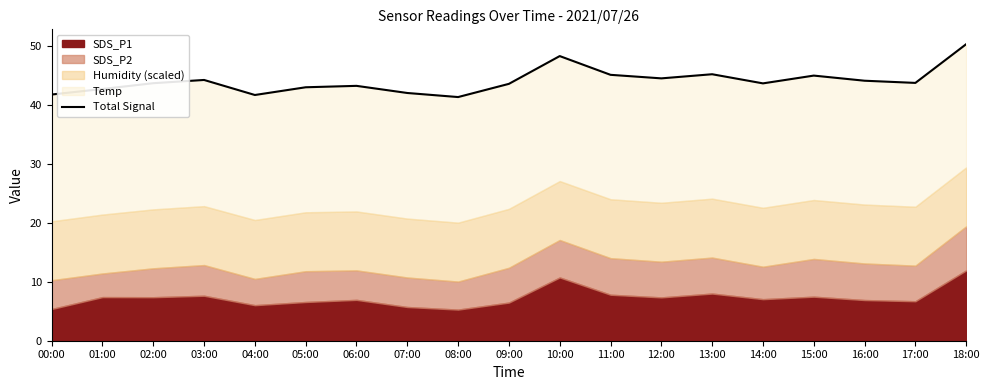

What is the approximate value at 17:00?

43.7